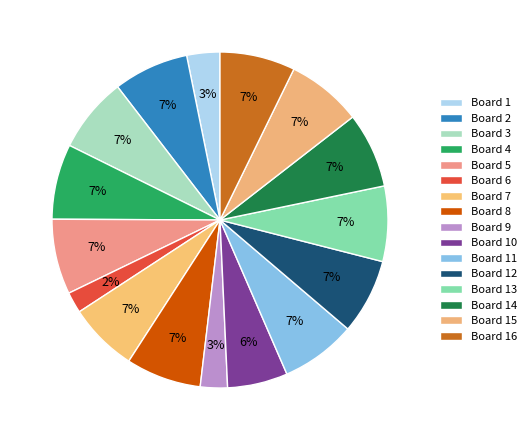

Approximately how many times larger is the value at Board 11 compared to Board 15?

1.0